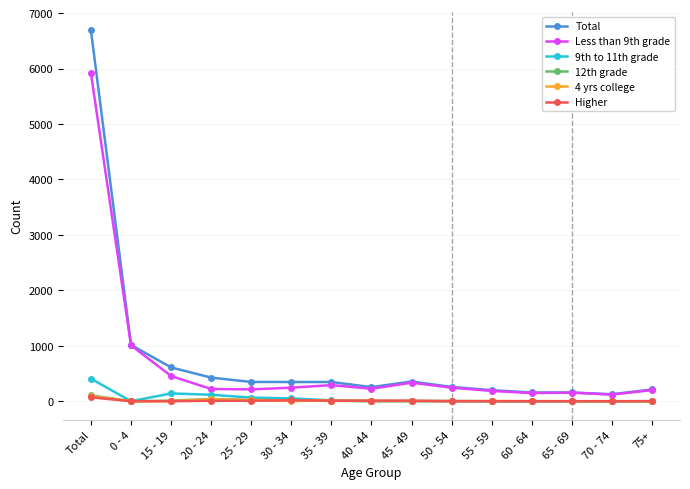

At which category is the sum across all series the highest?

Total